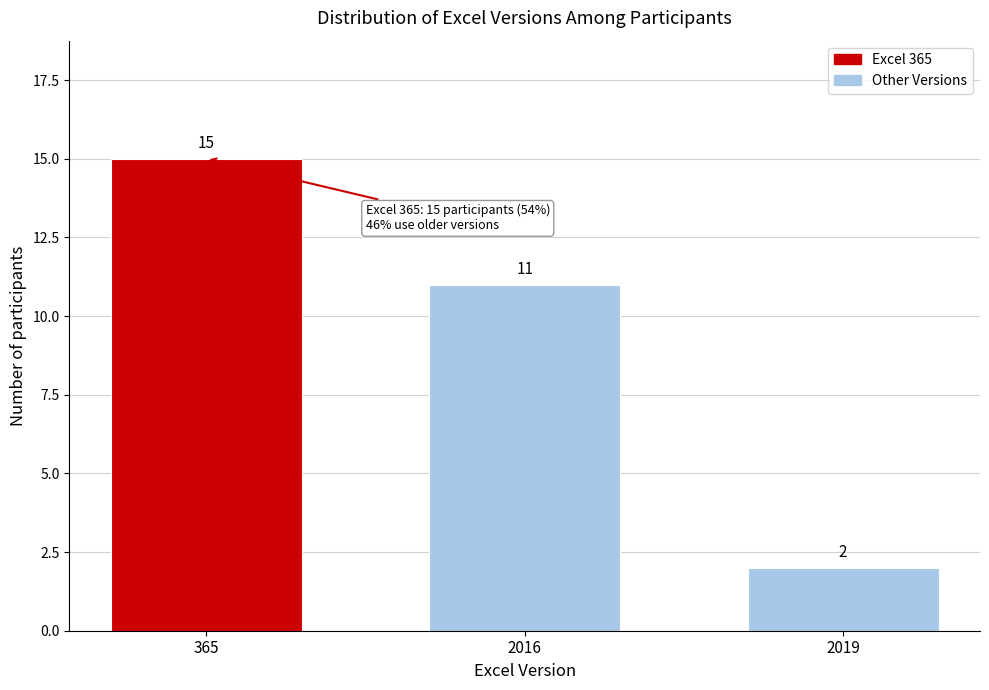

Reading left to right, extract all data points from this chart.

15	11	2